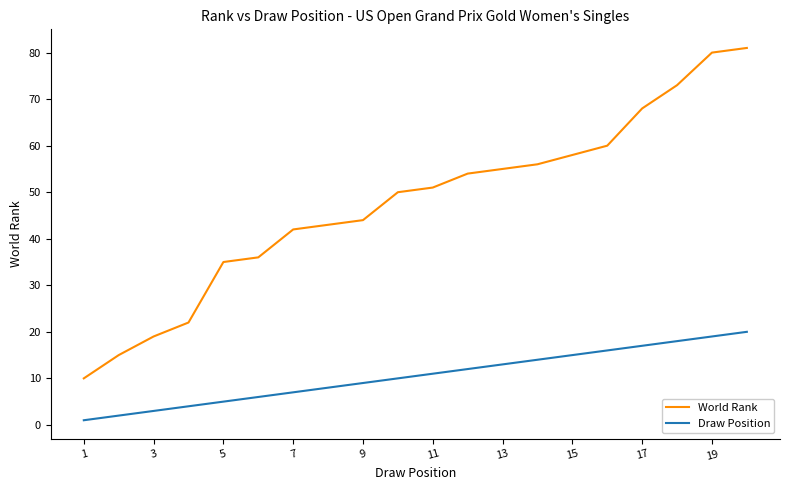

At how many categories does at least one series exceed 29?

16